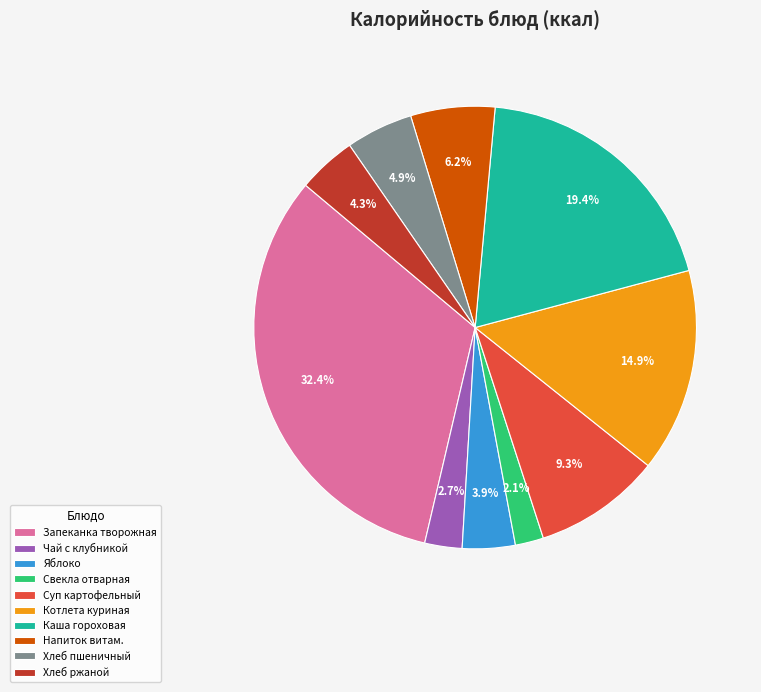

How many slices are in this pie chart?

10